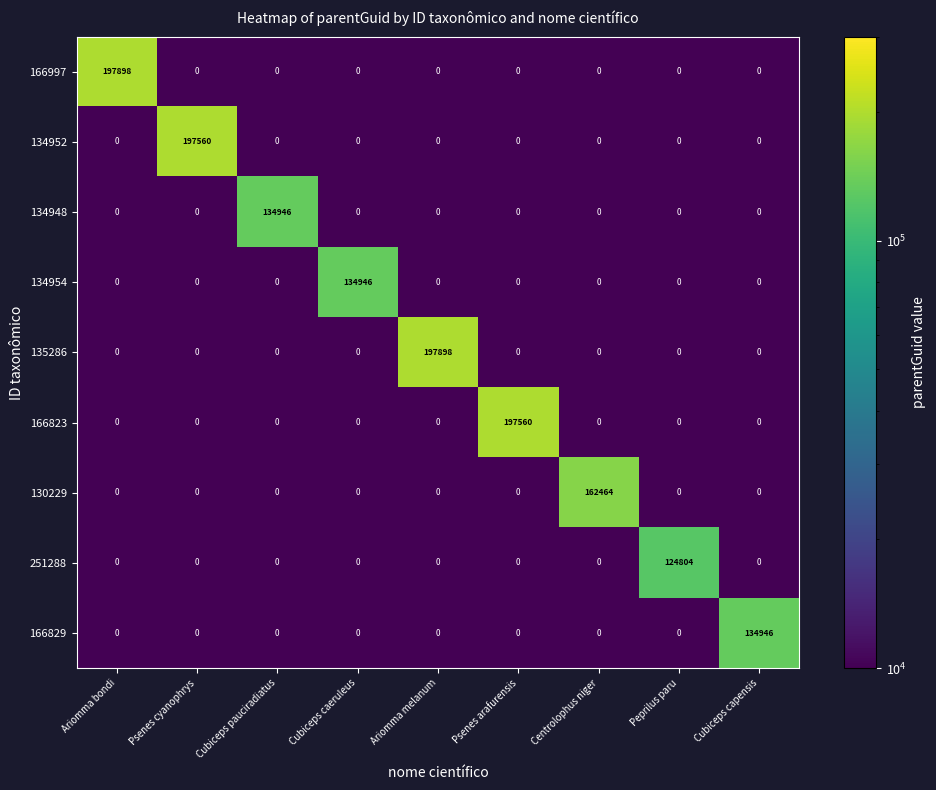

How many series are shown in this chart?

9